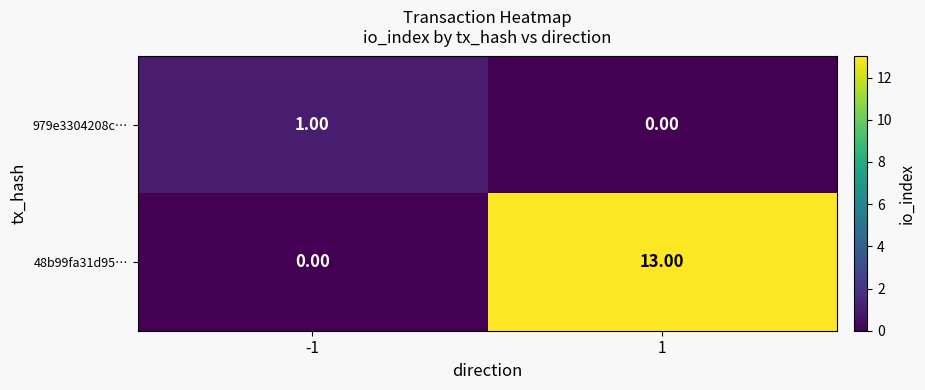

Rank the series by their maximum value, from lowest to highest.

979e3304208c…, 48b99fa31d95…